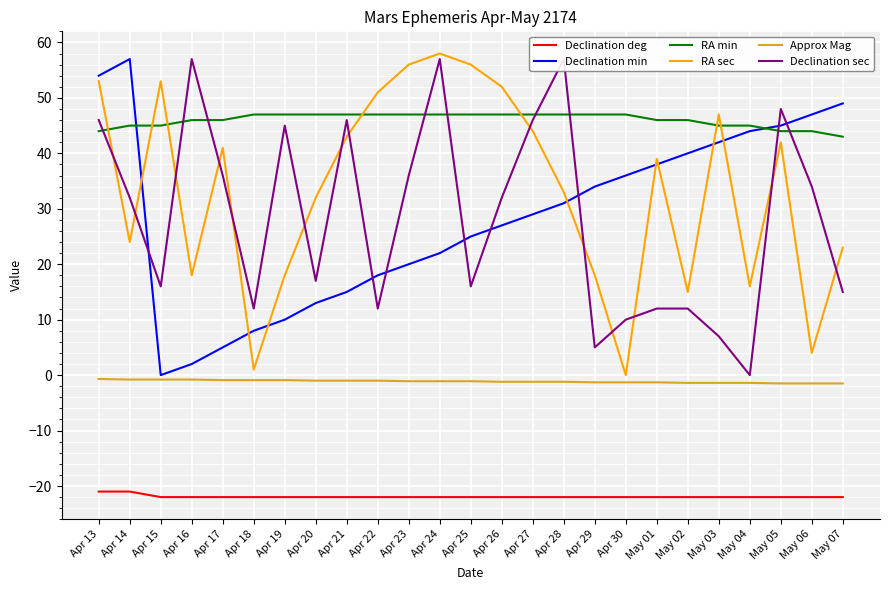

How many values in Declination min are above zero?

24